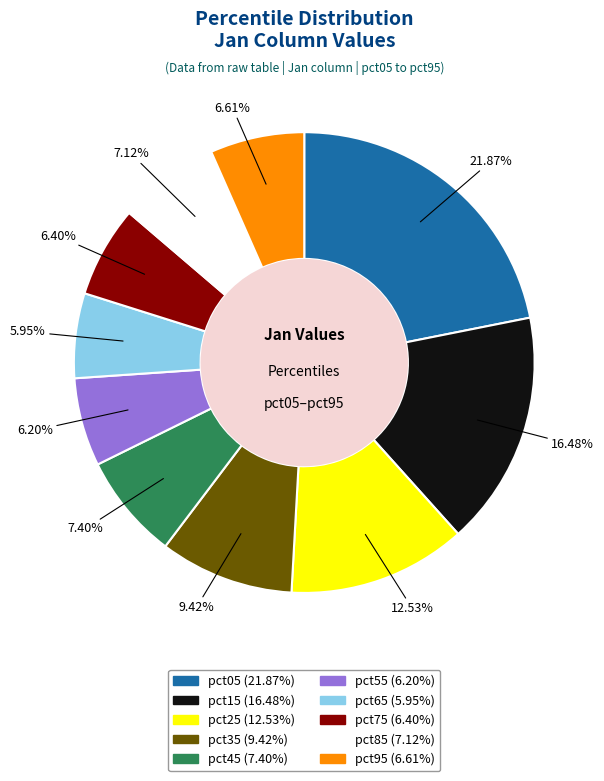

Does any single category account for the majority?

No